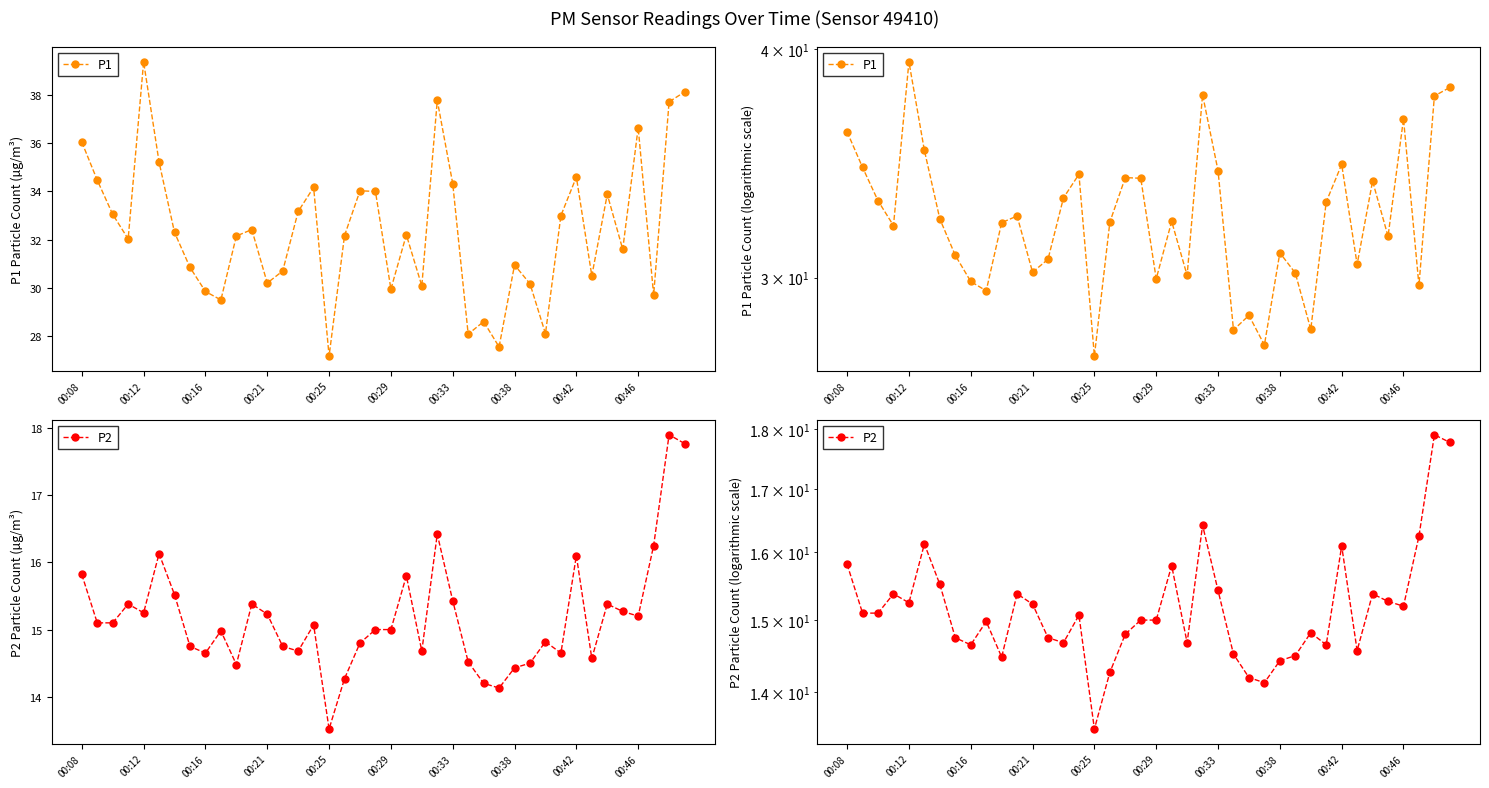

What position from the right is 31?

9